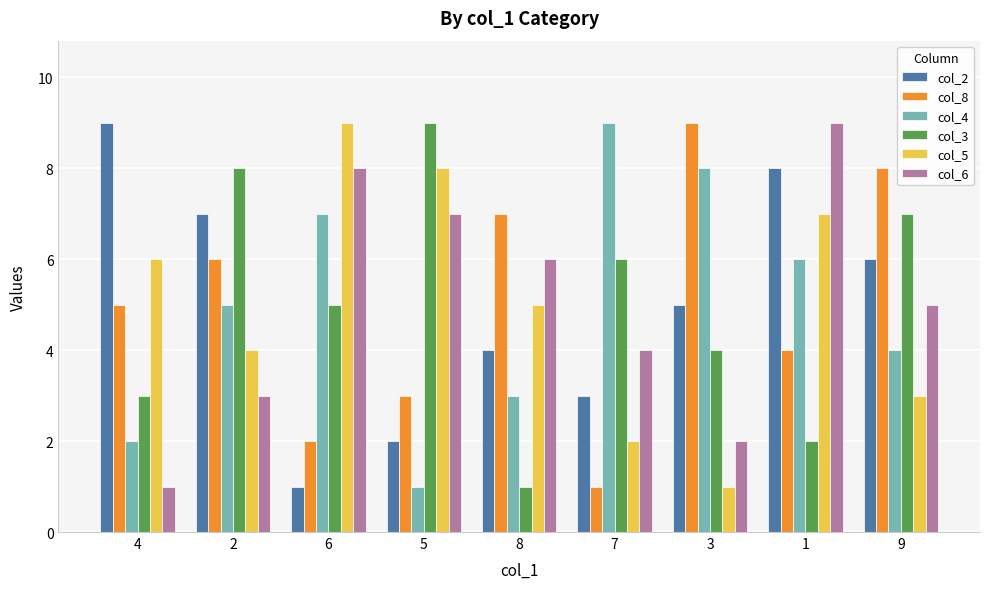

The value of col_5 at 8 is 5. True or false?

True